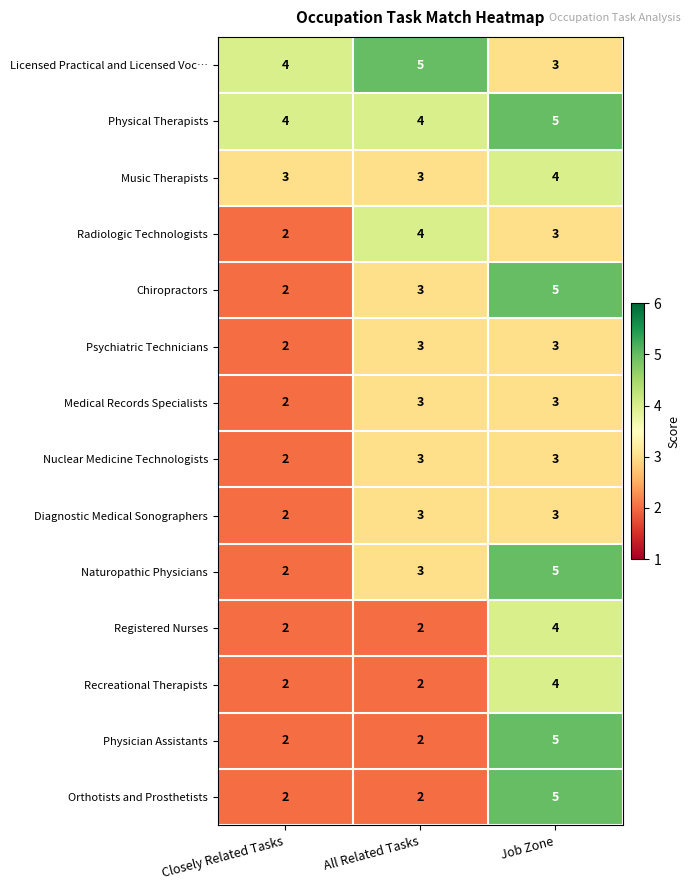

At which label is Nuclear Medicine Technologists closest to 2?

Closely Related Tasks